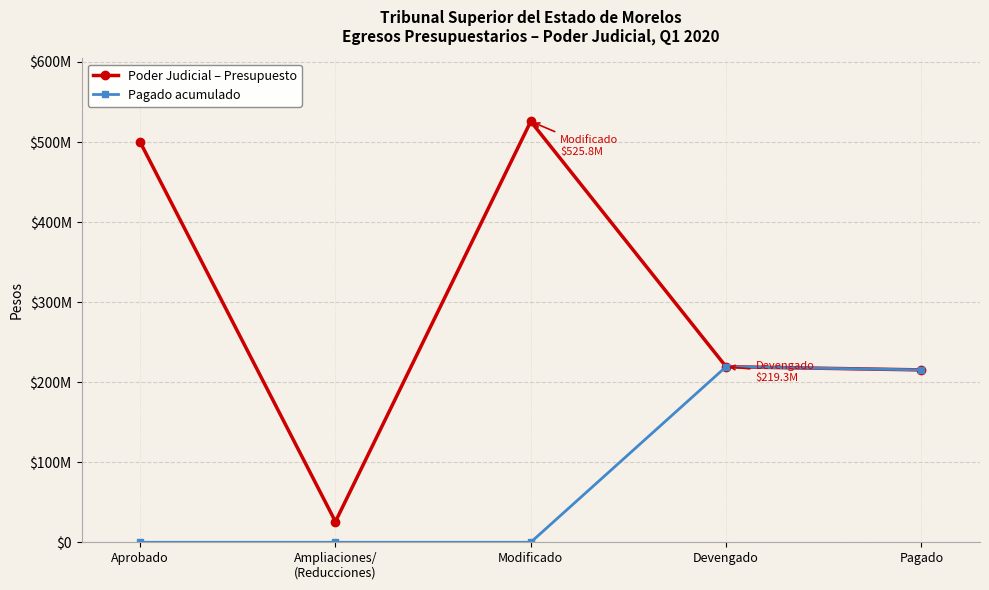

What are all the series names shown in the legend?

Poder Judicial – Presupuesto, Pagado acumulado